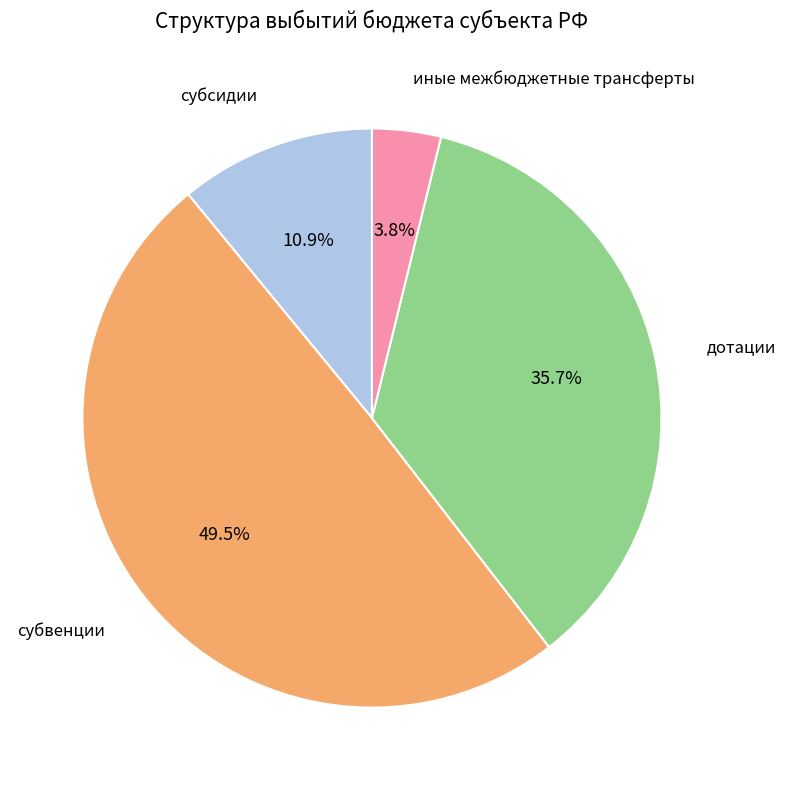

How many segments does this pie chart have?

4